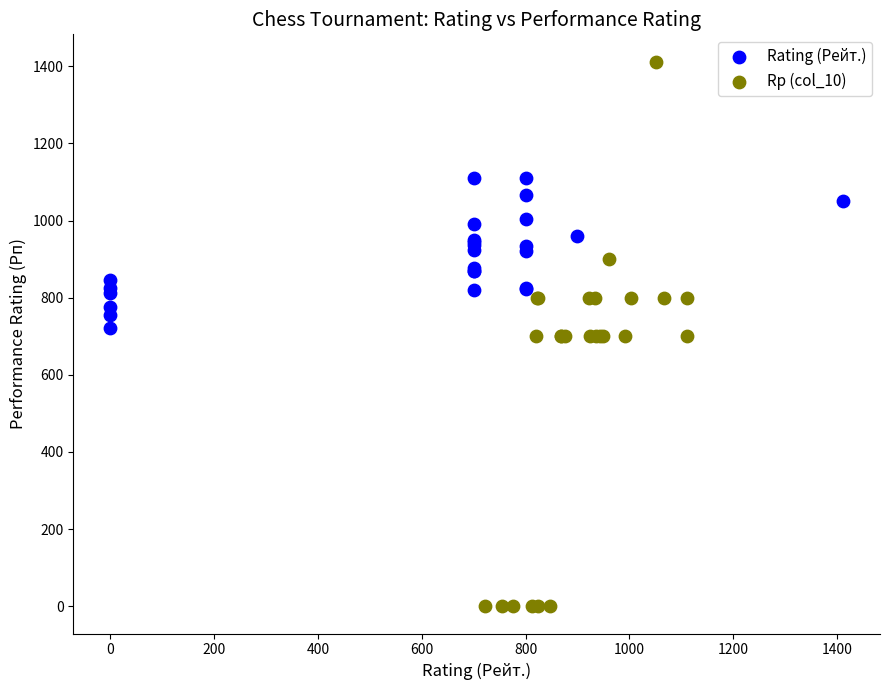

Which series reaches the minimum Y coordinate?

Rp (col_10)